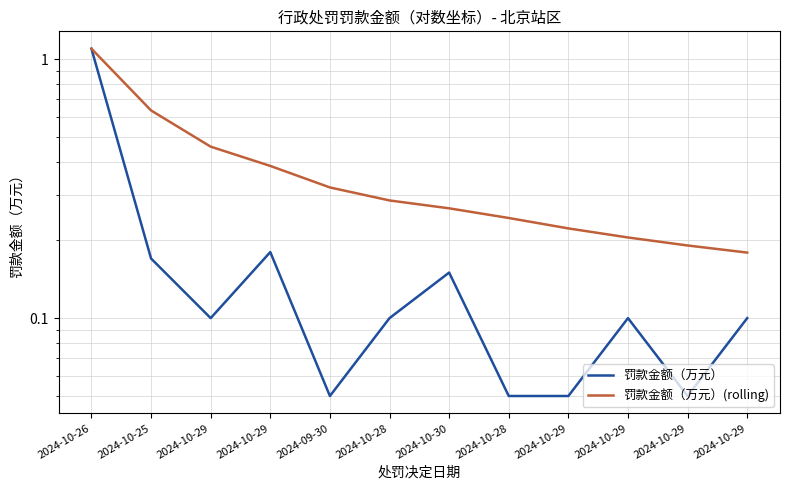

List the series in order of their overall mean, highest first.

罚款金额（万元）(rolling), 罚款金额（万元）